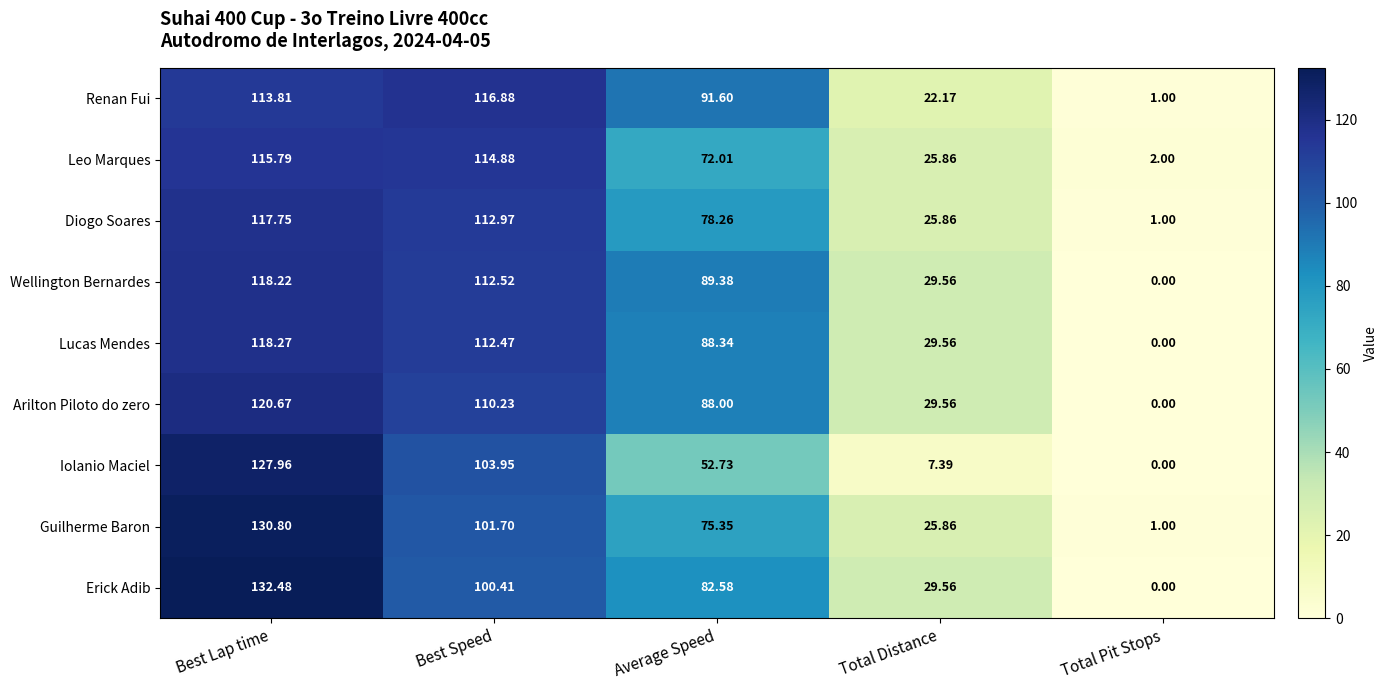

Which series changed the most between Best Speed and Total Distance?

Iolanio Maciel